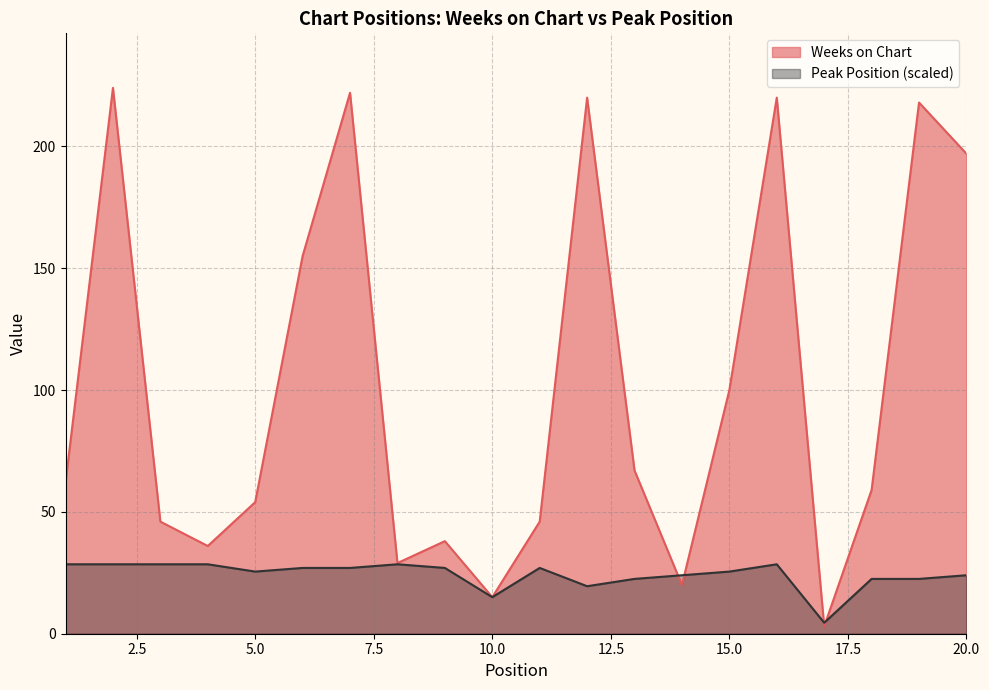

What is the sum of the Peak Position values at 20 and 6?

51.0